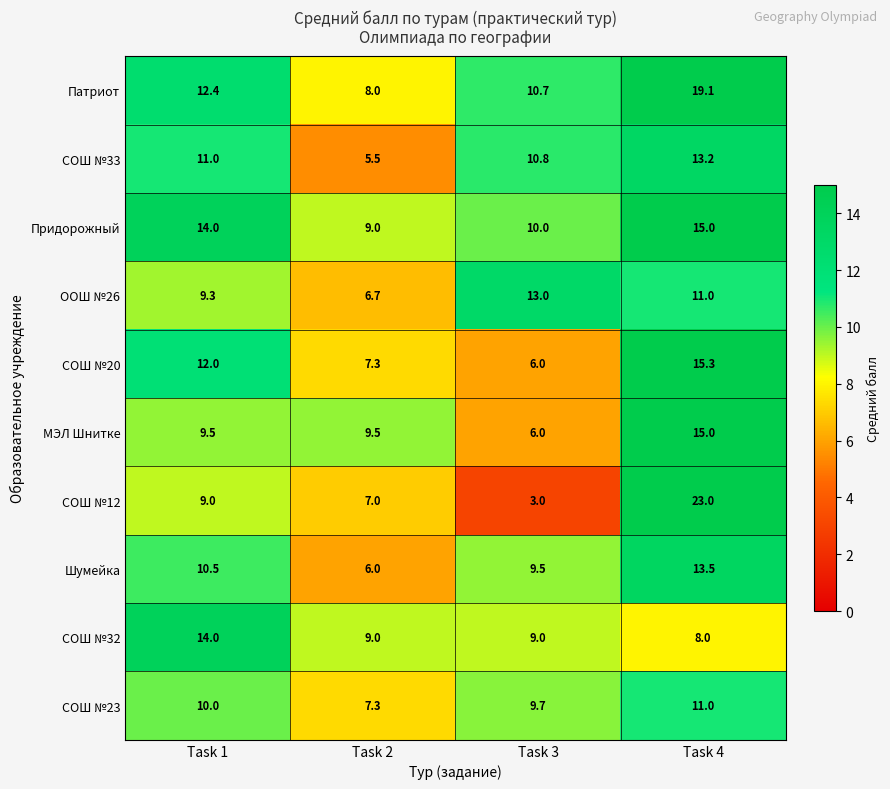

What is the difference between the highest and lowest values at Task 2?

4.0